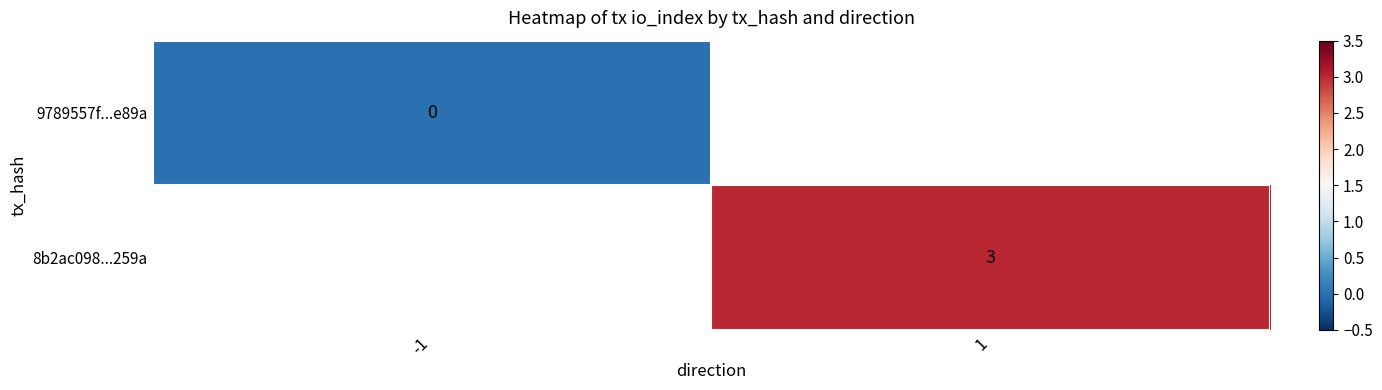

Is it true that 8b2ac098...259a equals 1 at 1?

False